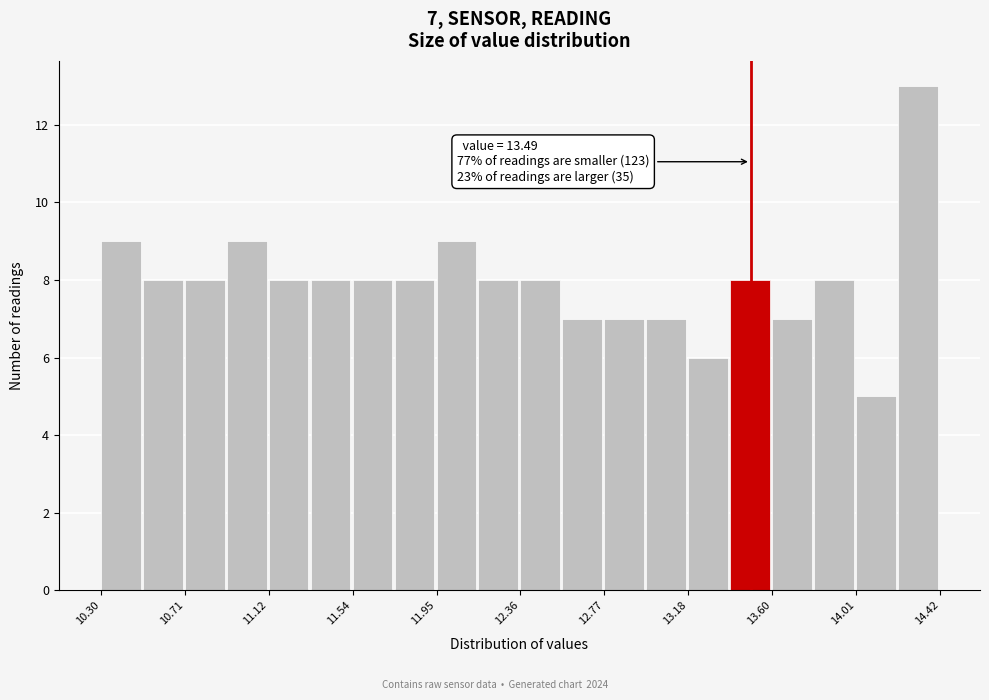

Which range on the x-axis has the tallest bar?

14.20 to 14.40